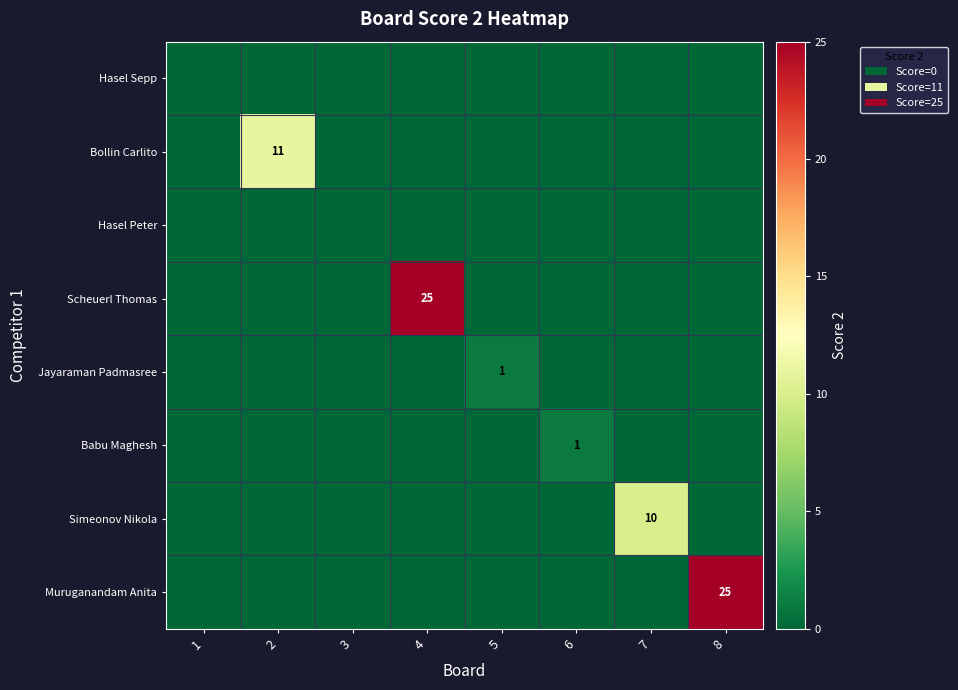

At which category is the sum across all series the highest?

4